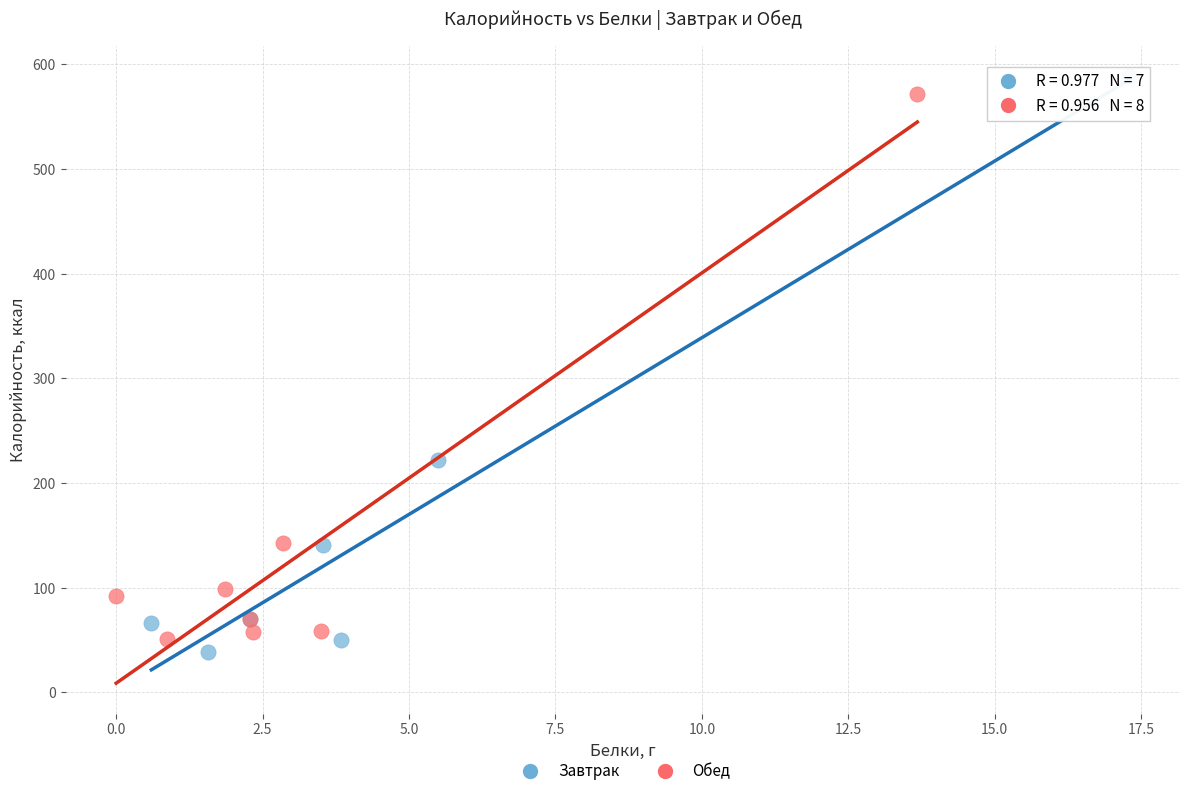

What are all the series names shown in the legend?

Завтрак, Обед